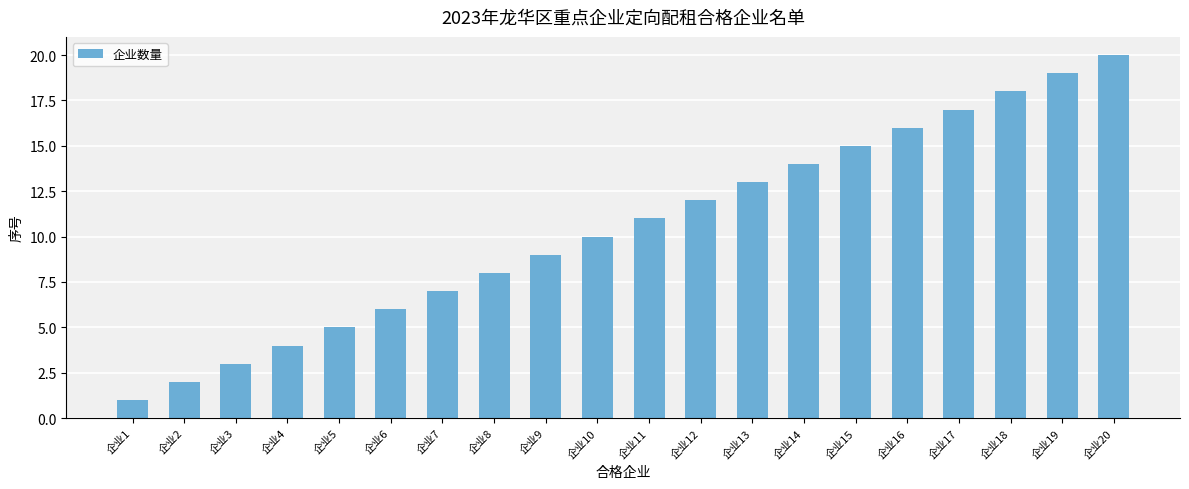

Rank the categories by value from lowest to highest.

企业1, 企业2, 企业3, 企业4, 企业5, 企业6, 企业7, 企业8, 企业9, 企业10, 企业11, 企业12, 企业13, 企业14, 企业15, 企业16, 企业17, 企业18, 企业19, 企业20